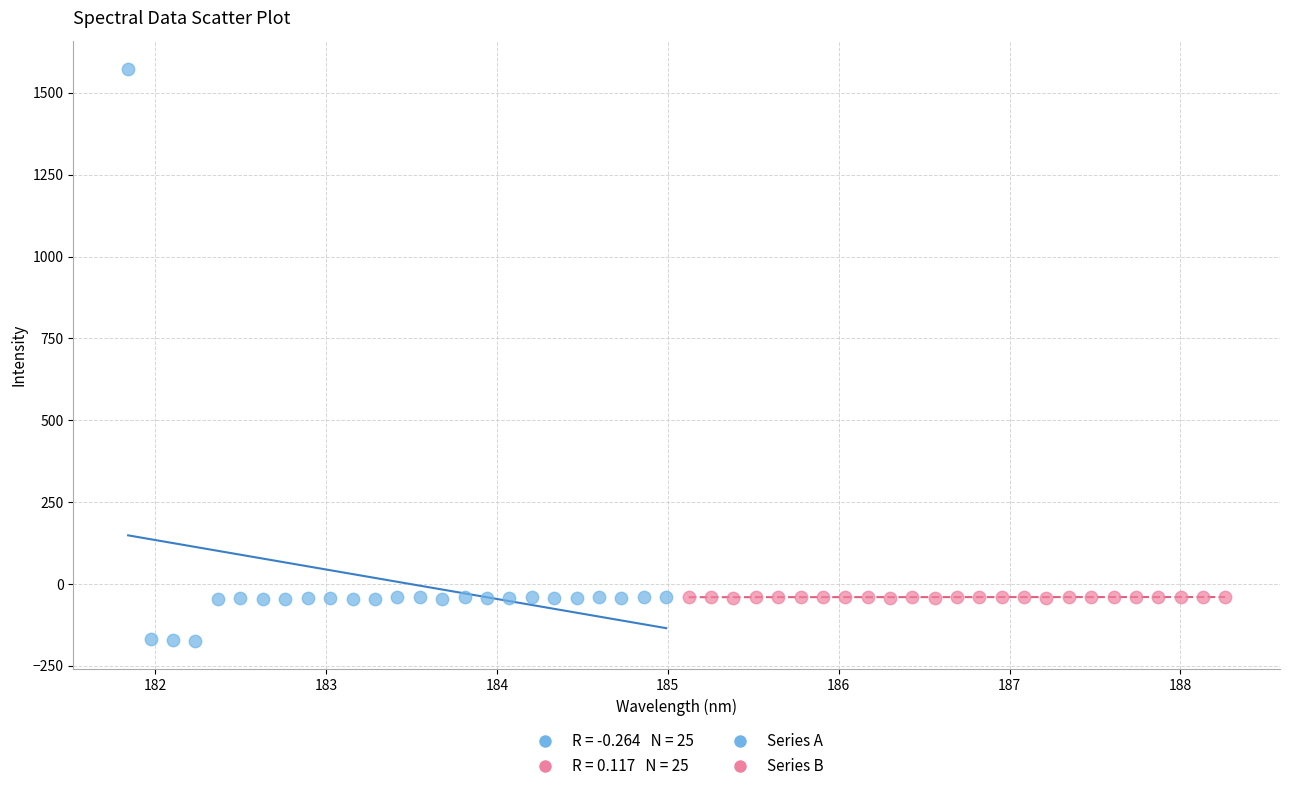

Which series has the widest spread of Y values?

Series A